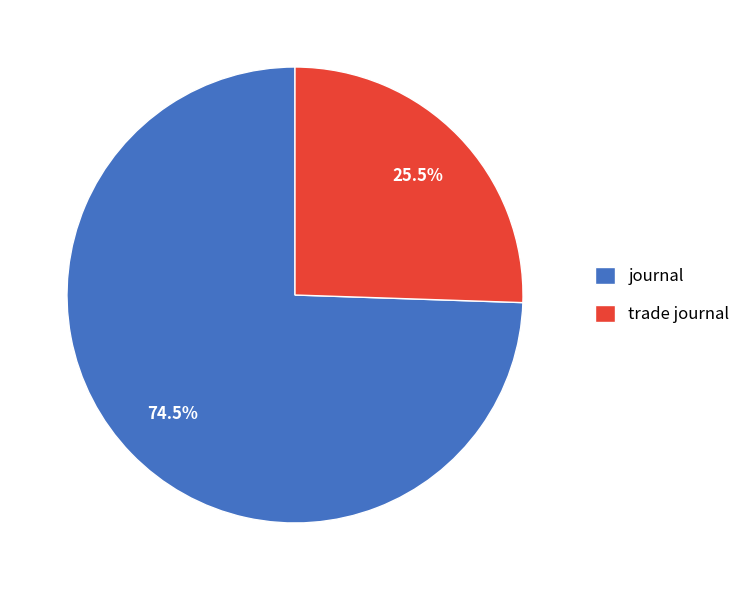

What is the largest slice in the pie chart?

journal